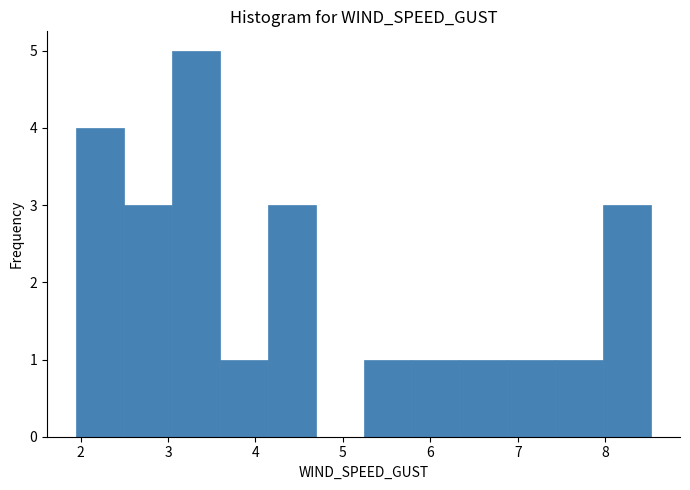

What is the height of the bar covering 8.0 to 8.5 on the x-axis? Neither the bar edges nor the heights are printed on the chart, so give them approximately, as read against the axes.

3